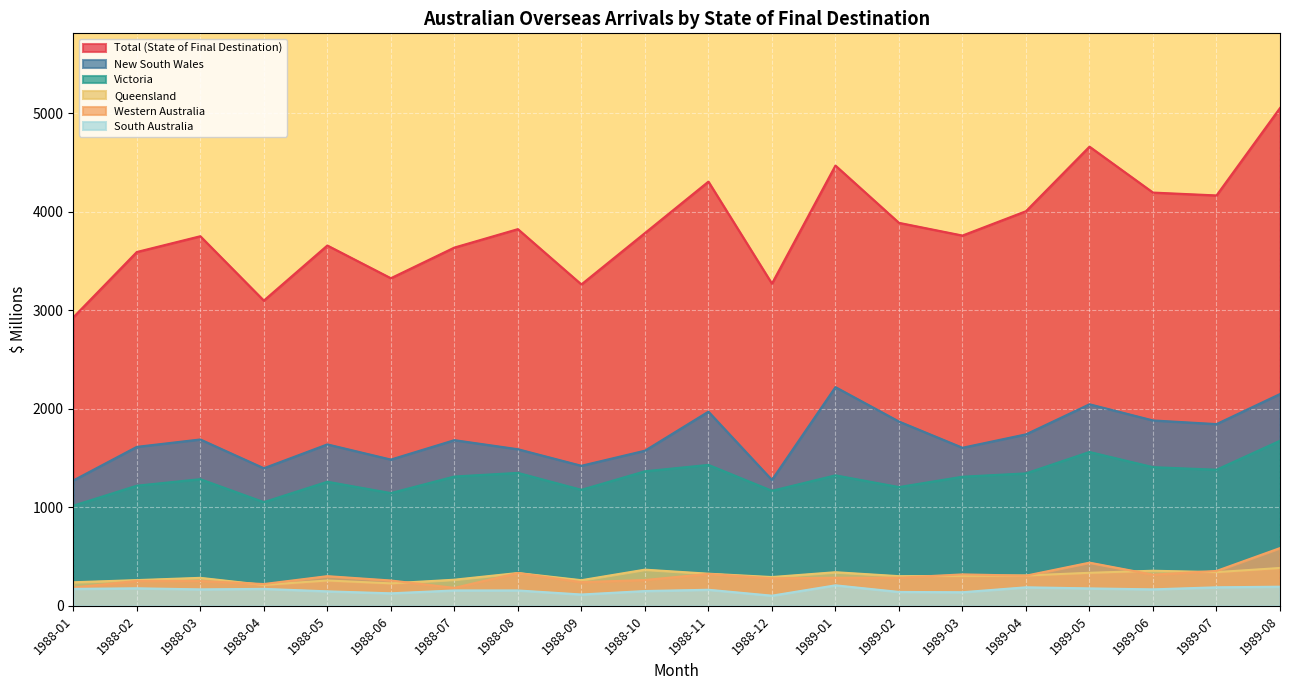

Which series has the widest spread of values?

Total (State of Final Destination)